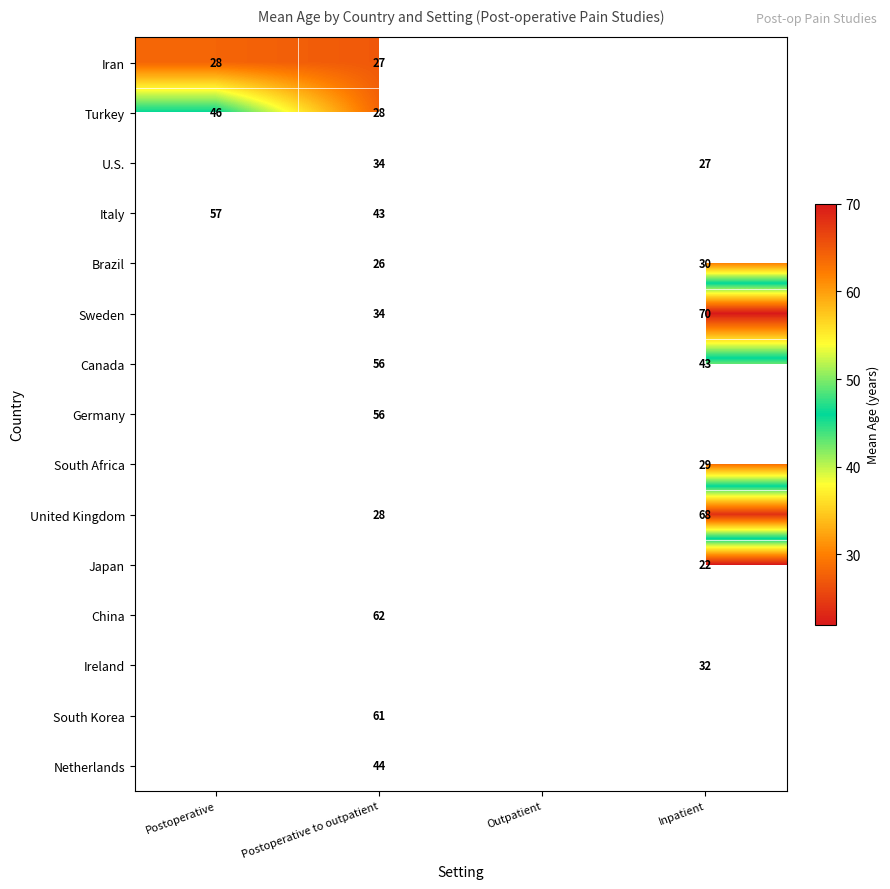

What is the maximum value shown in the chart?

70.0